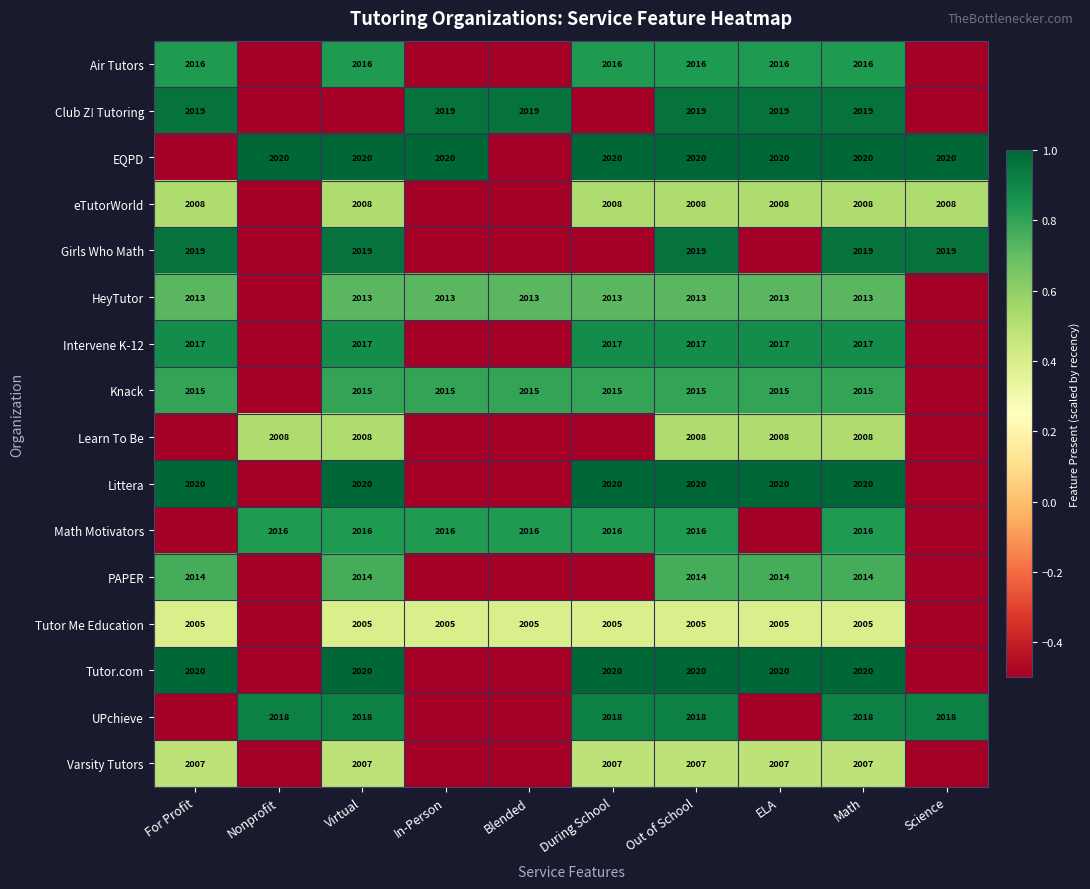

What is the smallest value displayed?

-0.5